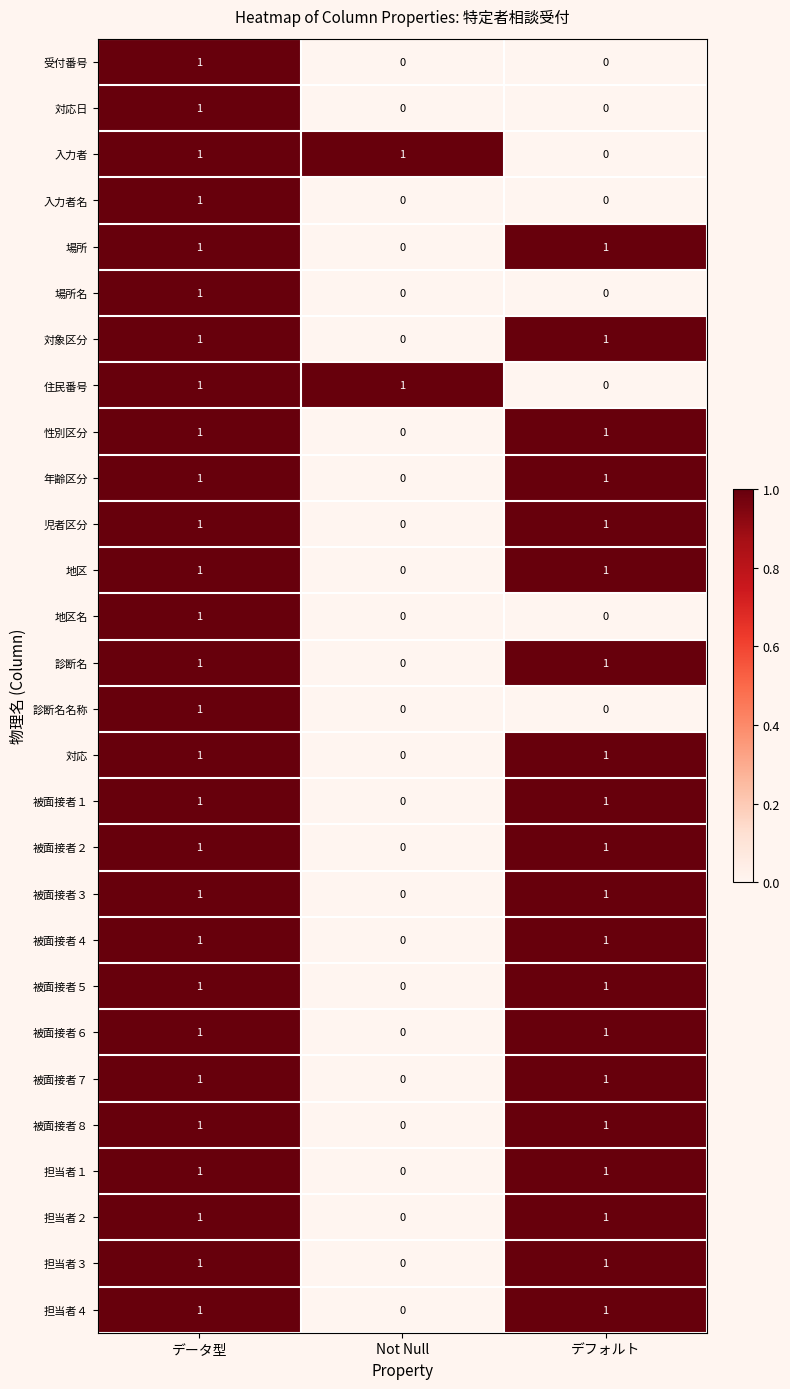

Count the 被面接者１ values in the range 0 to 1.

3